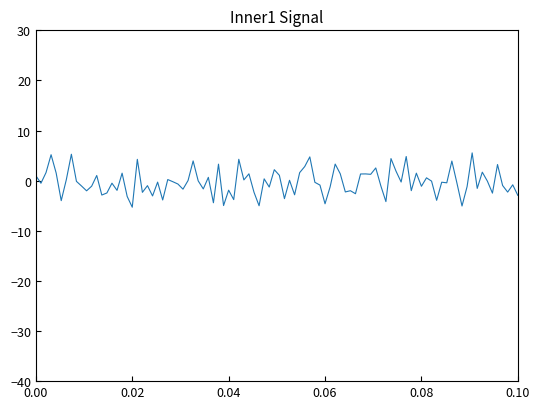

What is the greatest value displayed?

5.5